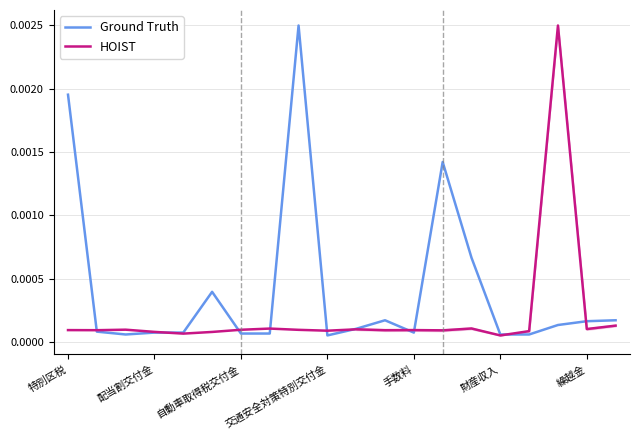

Between 特別区税 and 19, which series saw the biggest shift?

Ground Truth